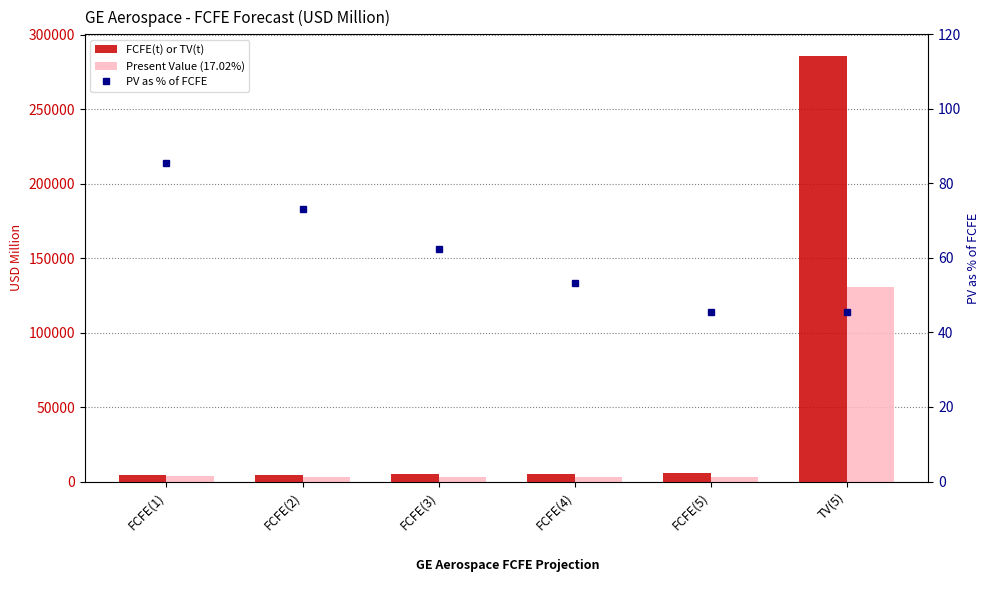

Is the value of FCFE(t) or TV(t) at FCFE(3) greater than the value of PV as % of FCFE at FCFE(1)?

Yes